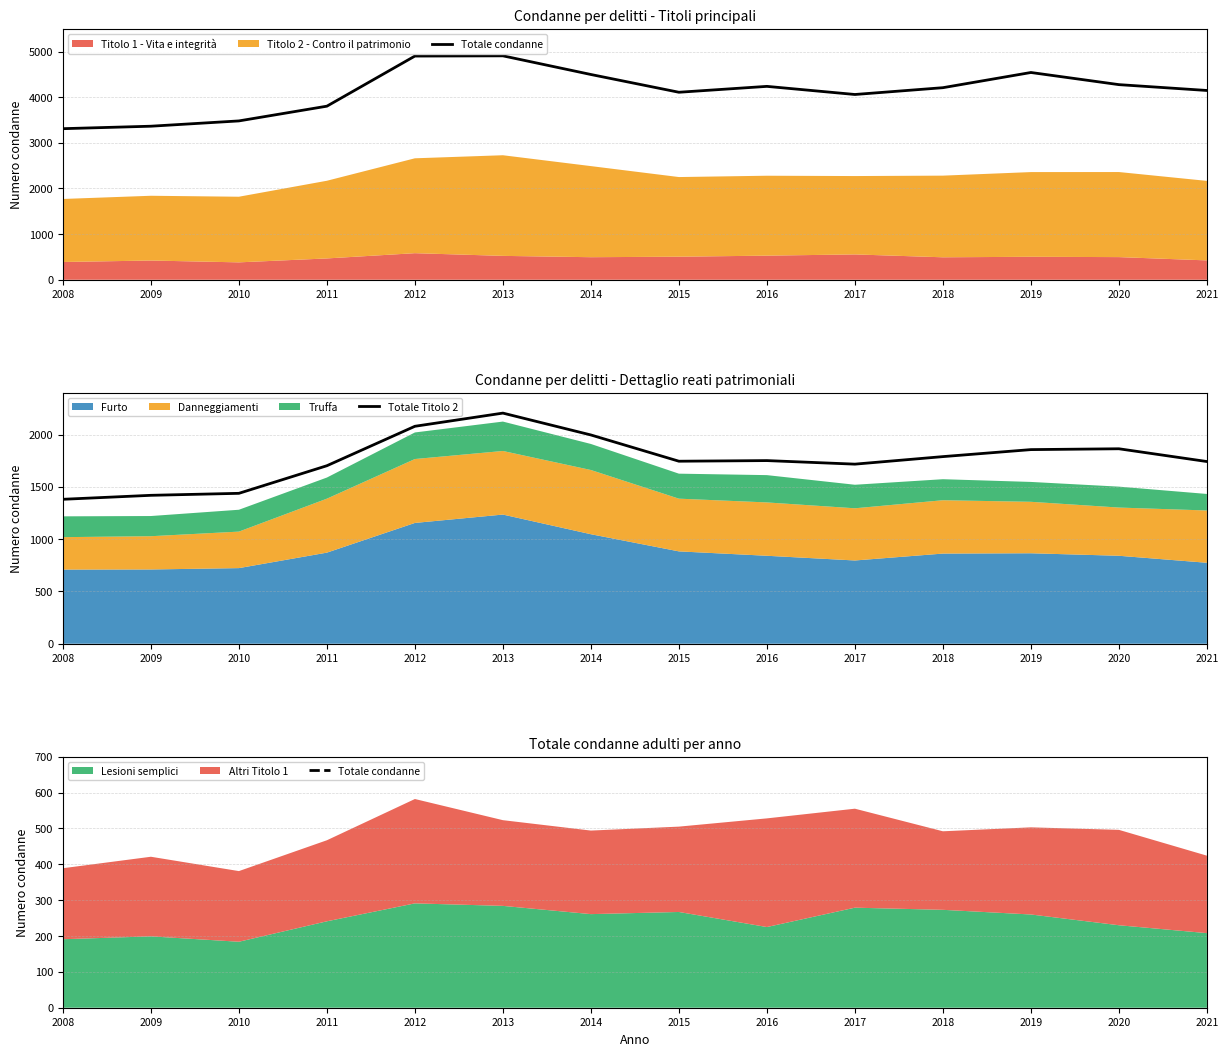

In Totale condanne, how many points are higher than both neighbors (excluding endpoints)?

3